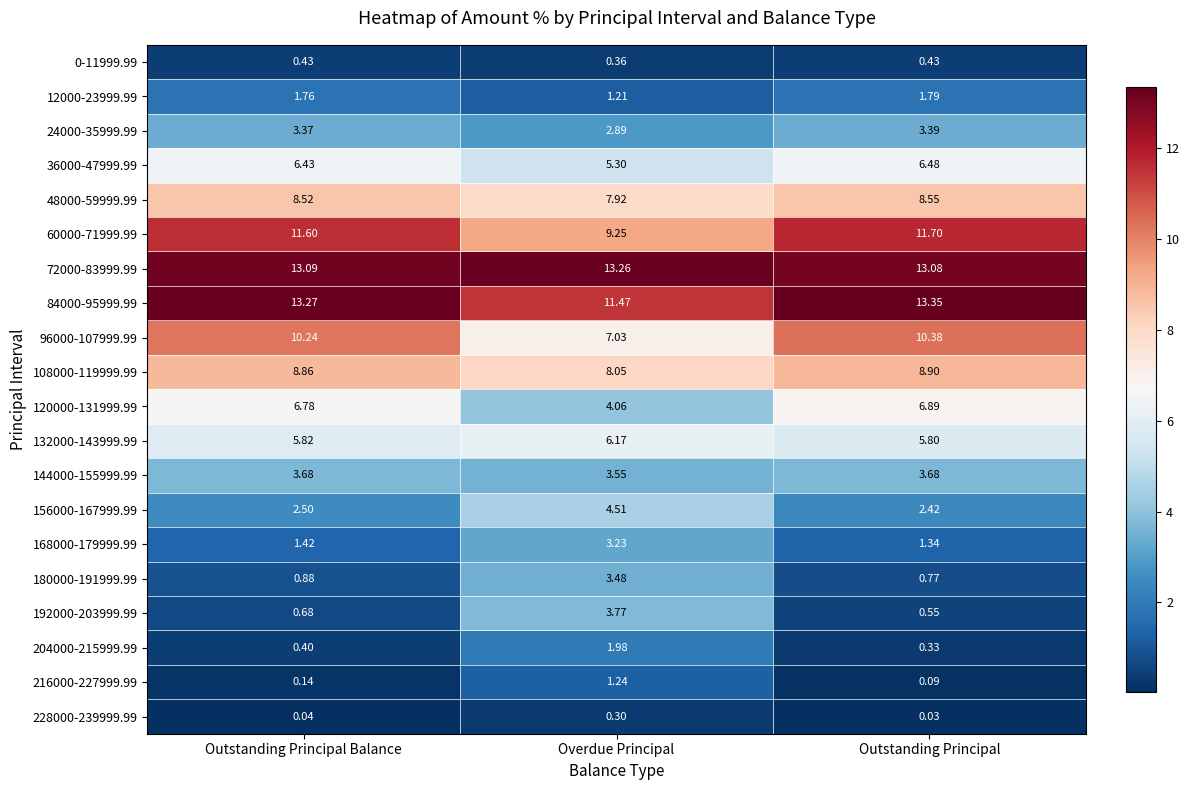

Which category has the highest value across all series?

Outstanding Principal